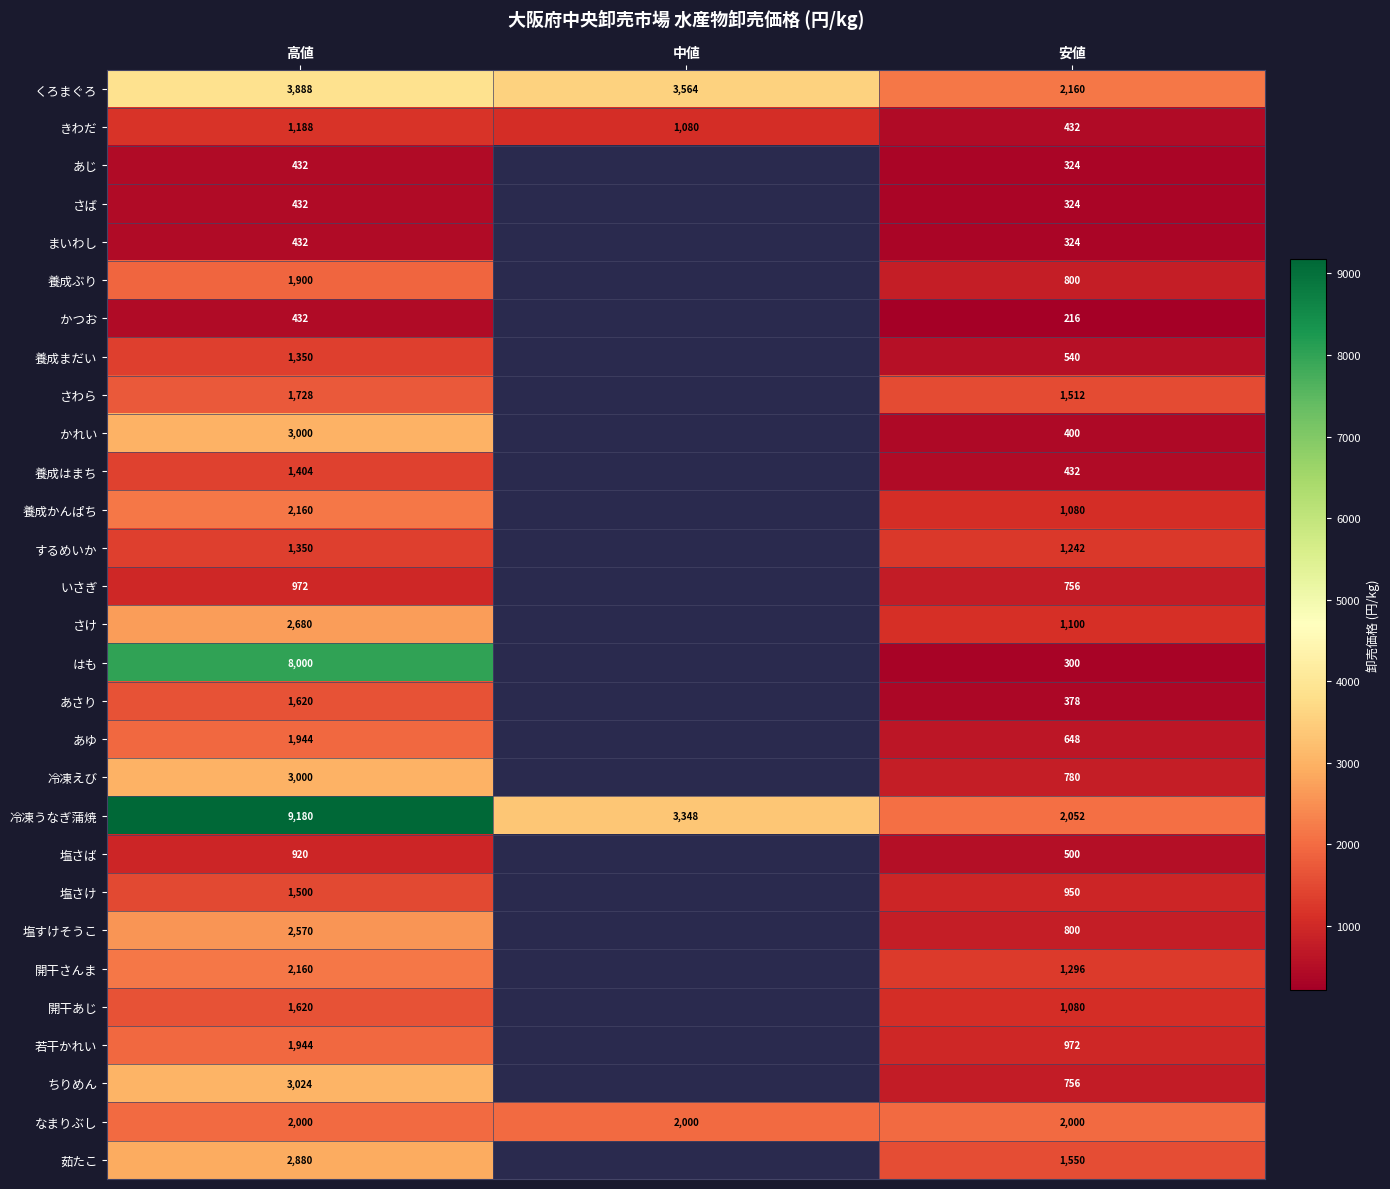

What is the difference between the highest and lowest values at 安値?

1944